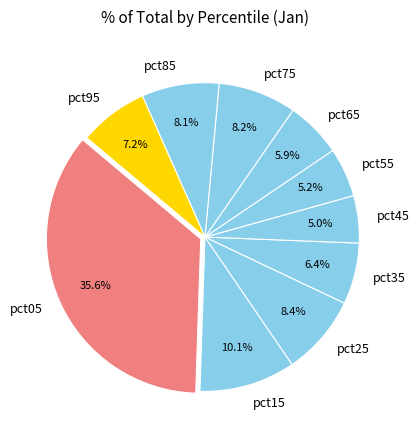

Which slice is the largest?

pct05